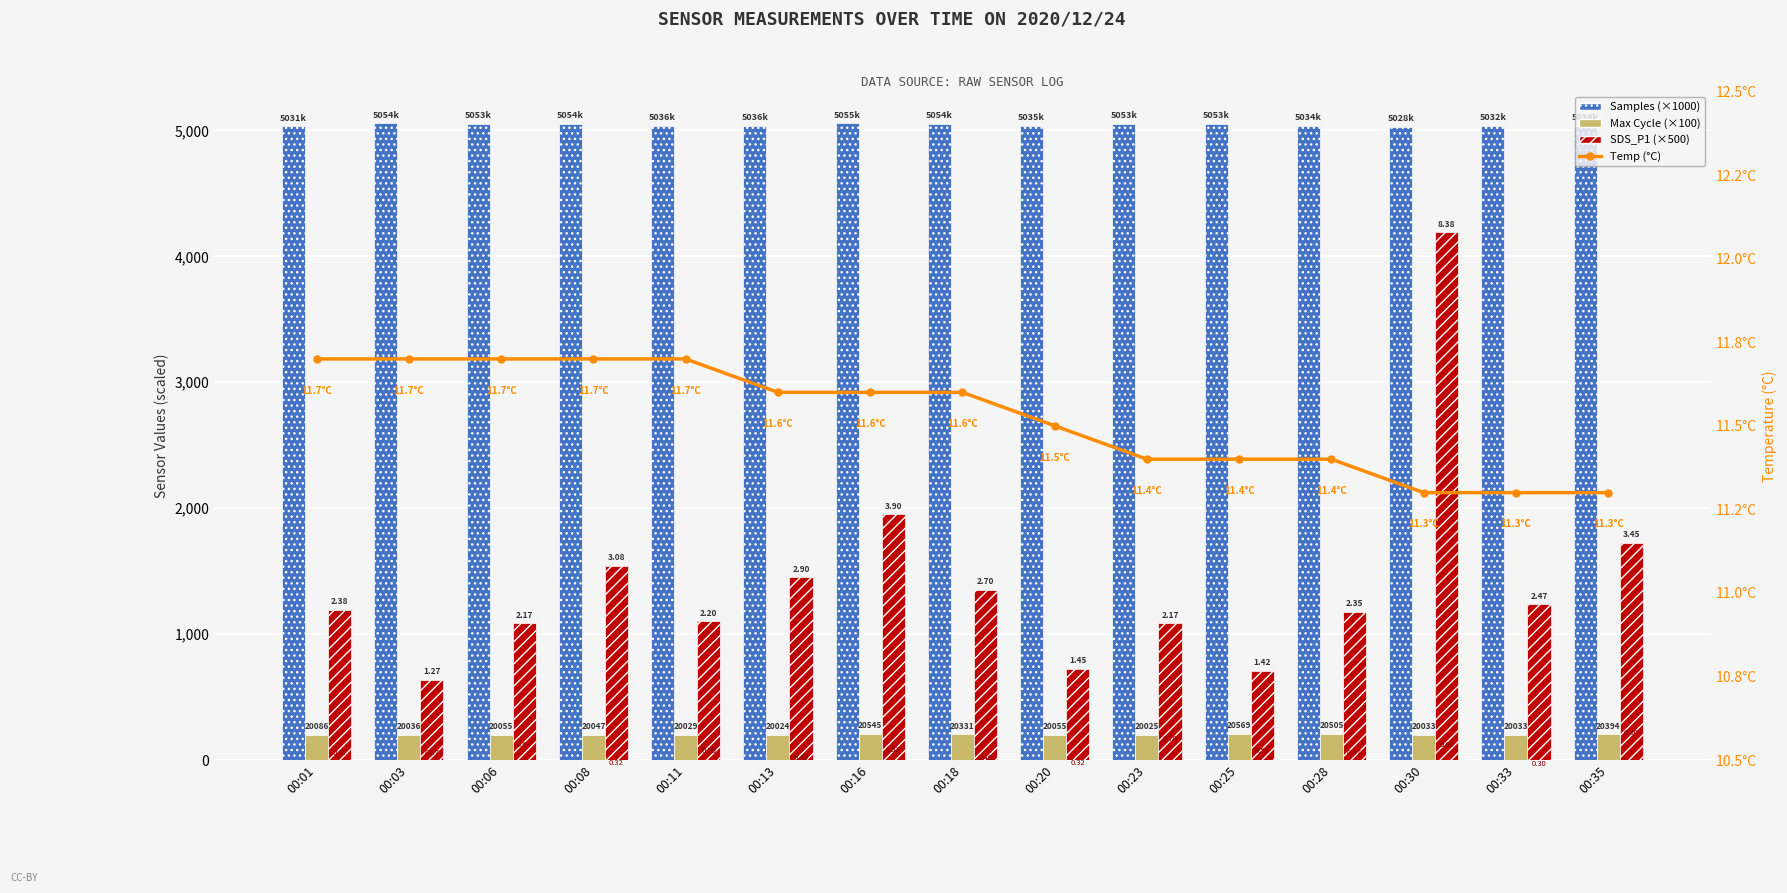

How many groups of bars are there?

15